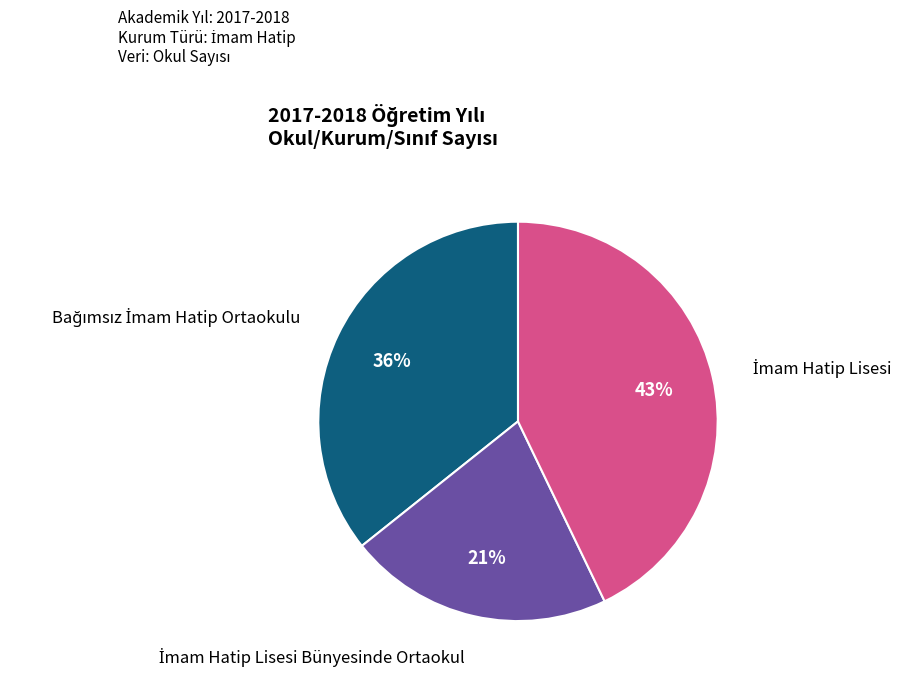

Does any single category account for the majority?

No